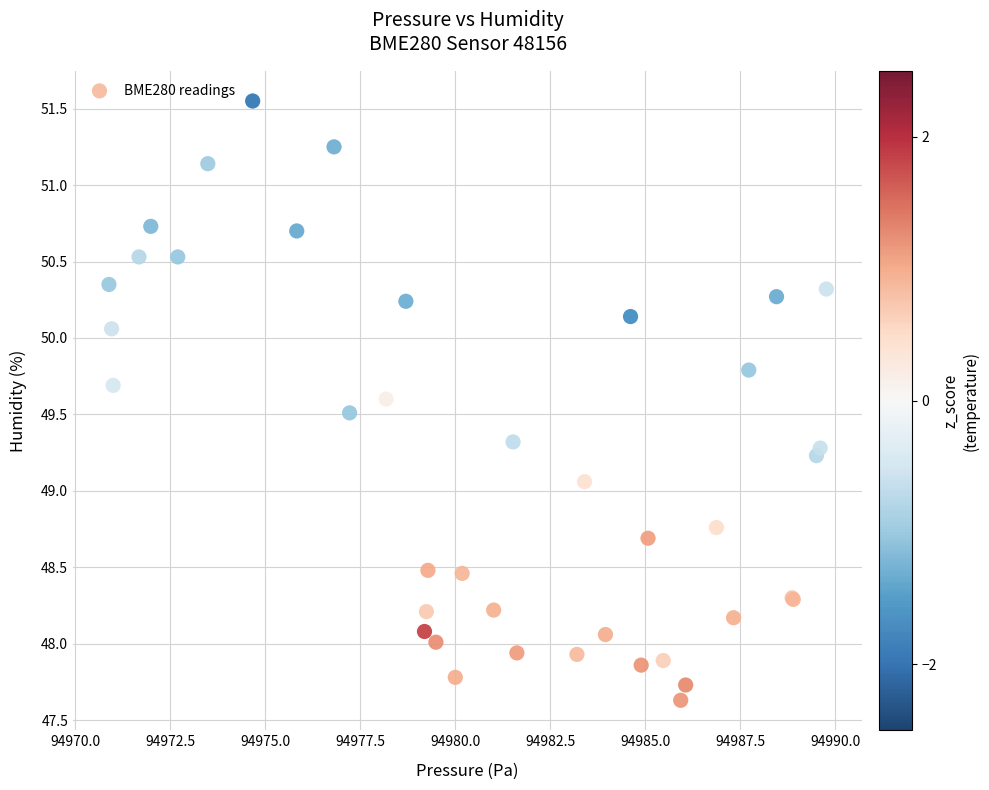

What Y value in the scatter plot is closest to 49?

49.1